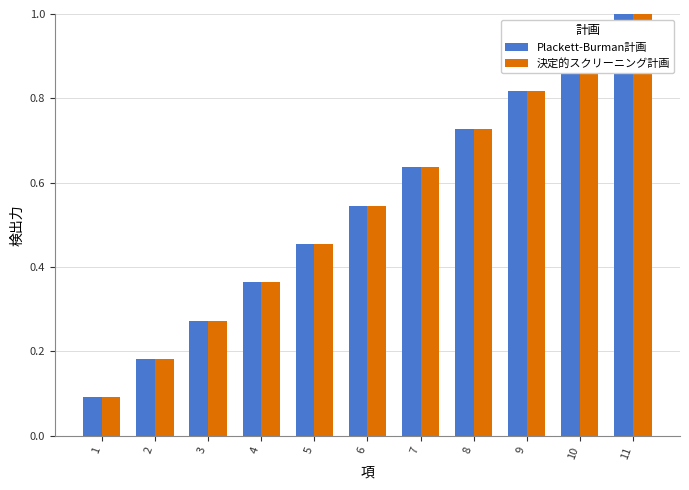

What is the sum of the 決定的スクリーニング計画 values at 3 and 7?

0.9